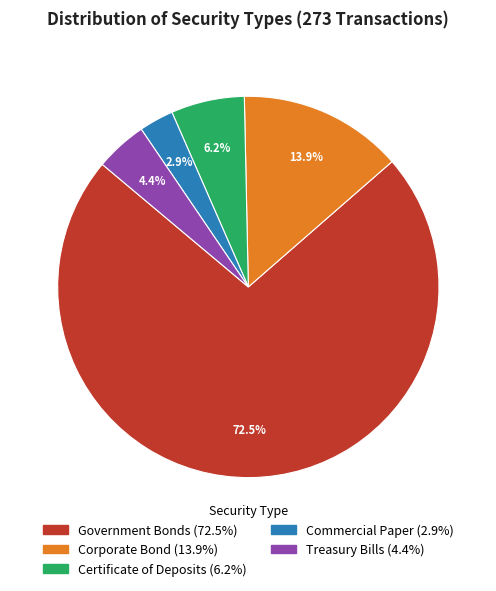

How many slices are in this pie chart?

5